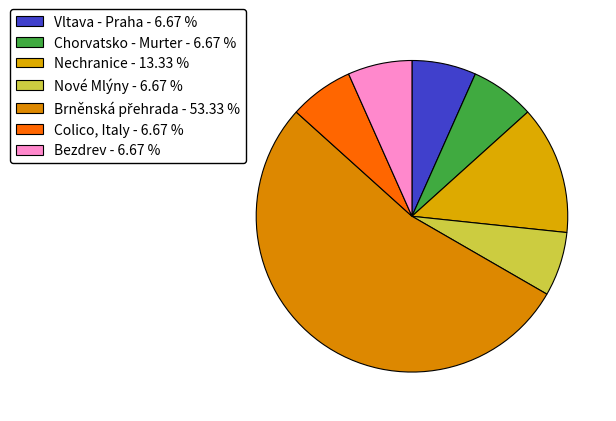

To the nearest percent, what portion does Bezdrev represent?

7%